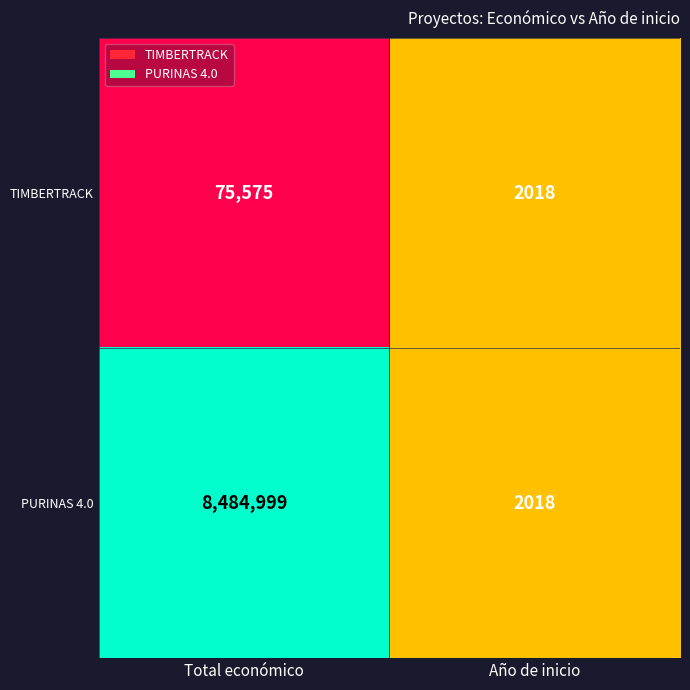

What is the total value across all series at Total económico?

8560574